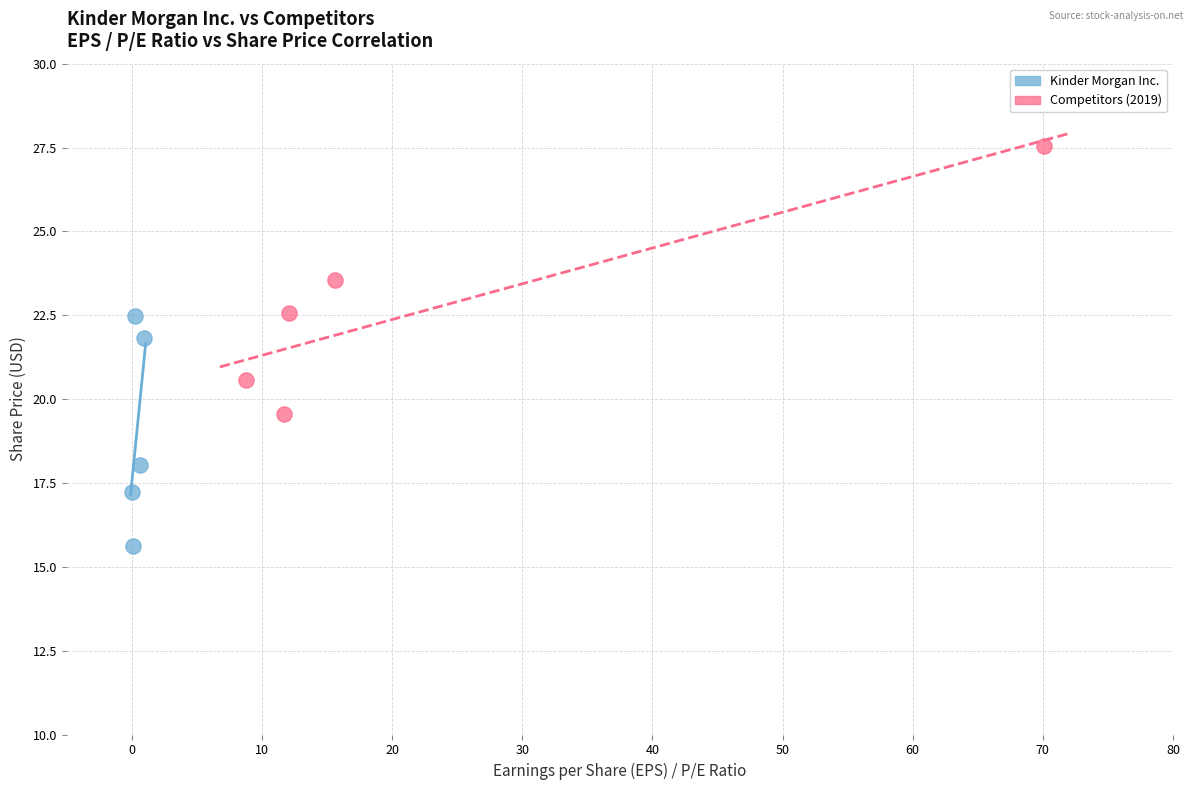

Which series contains the lowest Y value?

Kinder Morgan Inc.